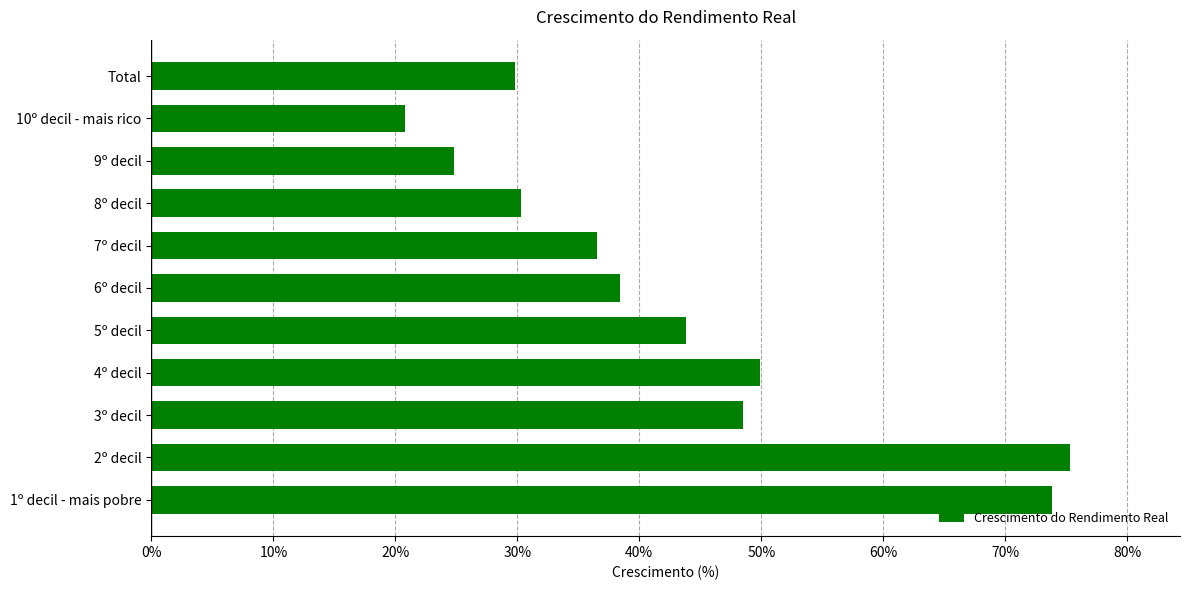

Count the number of categories in the chart.

11